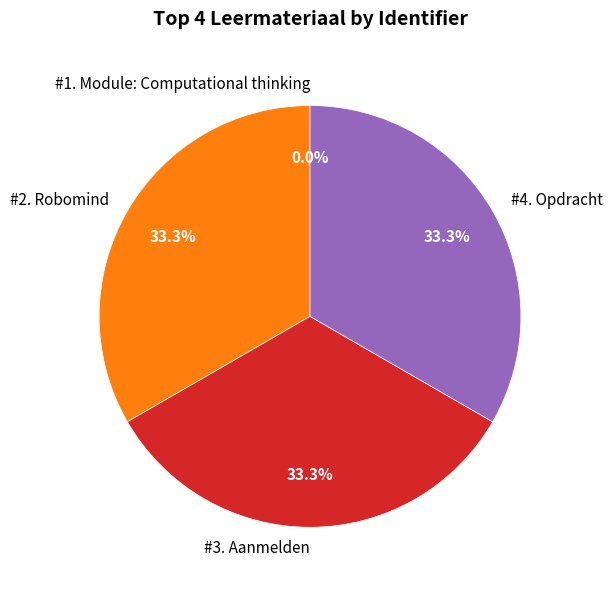

Is there any slice that represents more than half of the pie?

No